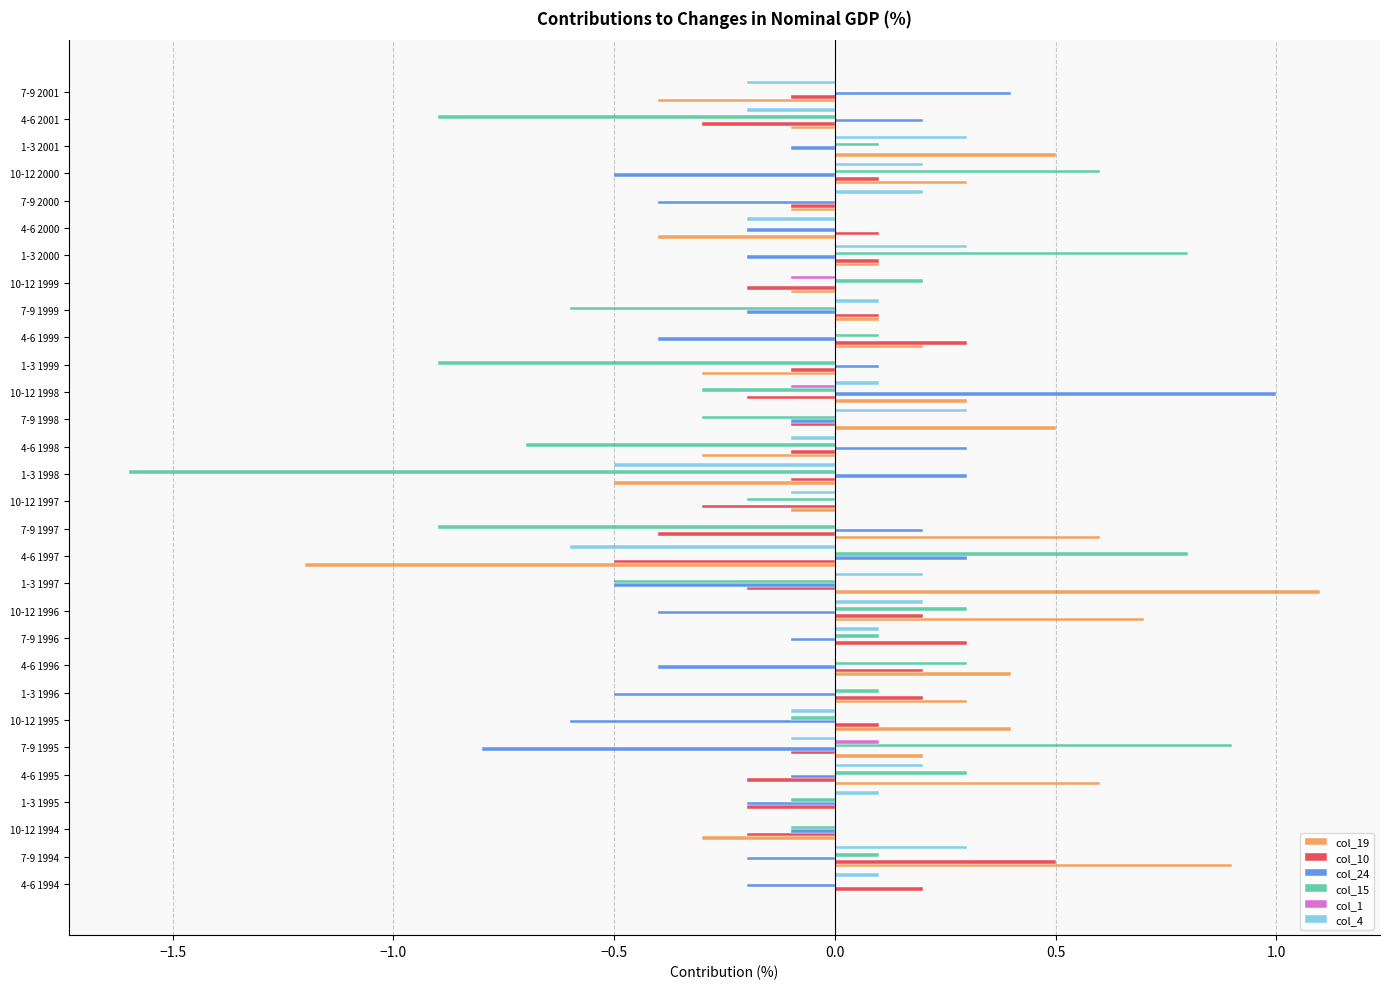

What is the sum of all col_4 values?

0.6